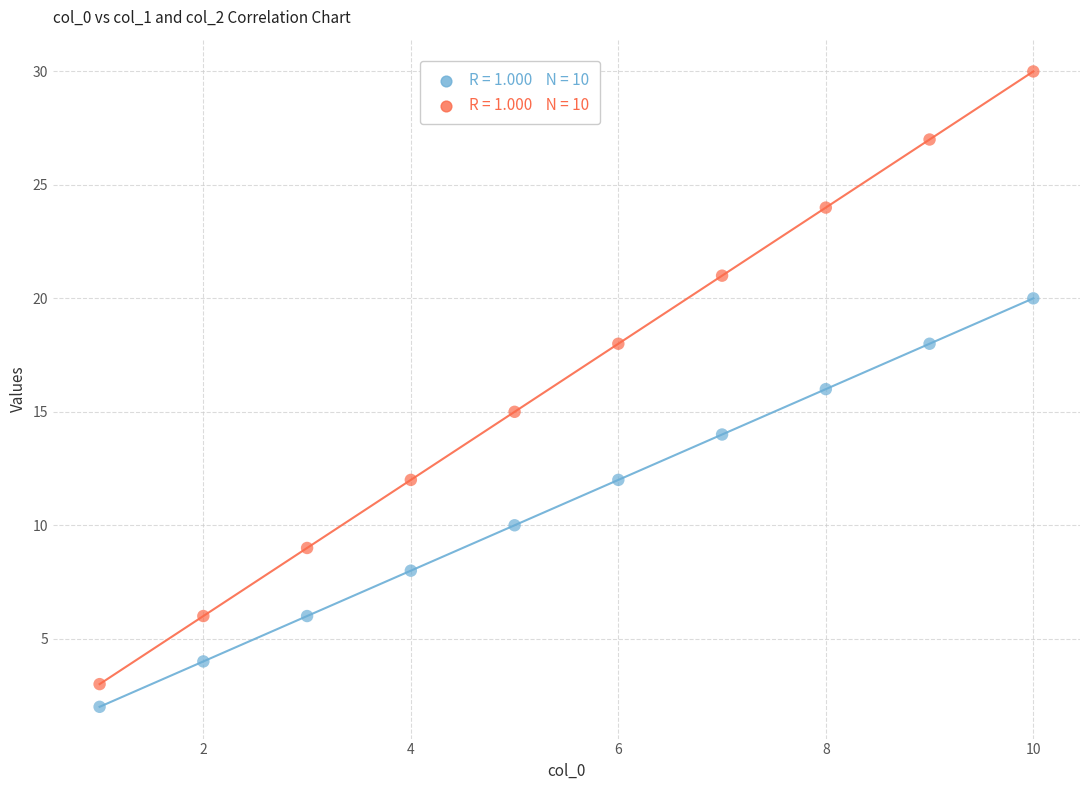

Across all data points, what is the range of Y values (max minus min)?

28